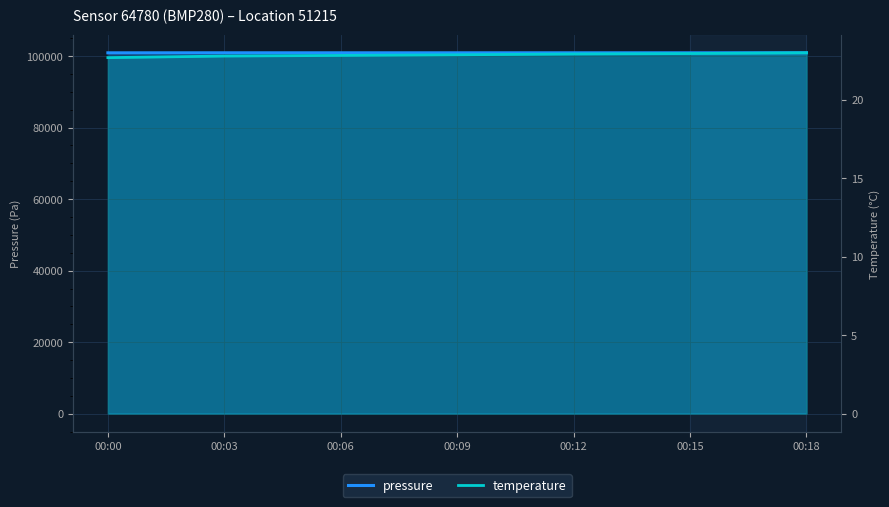

What is the total value across all series at 00:06?

100907.2